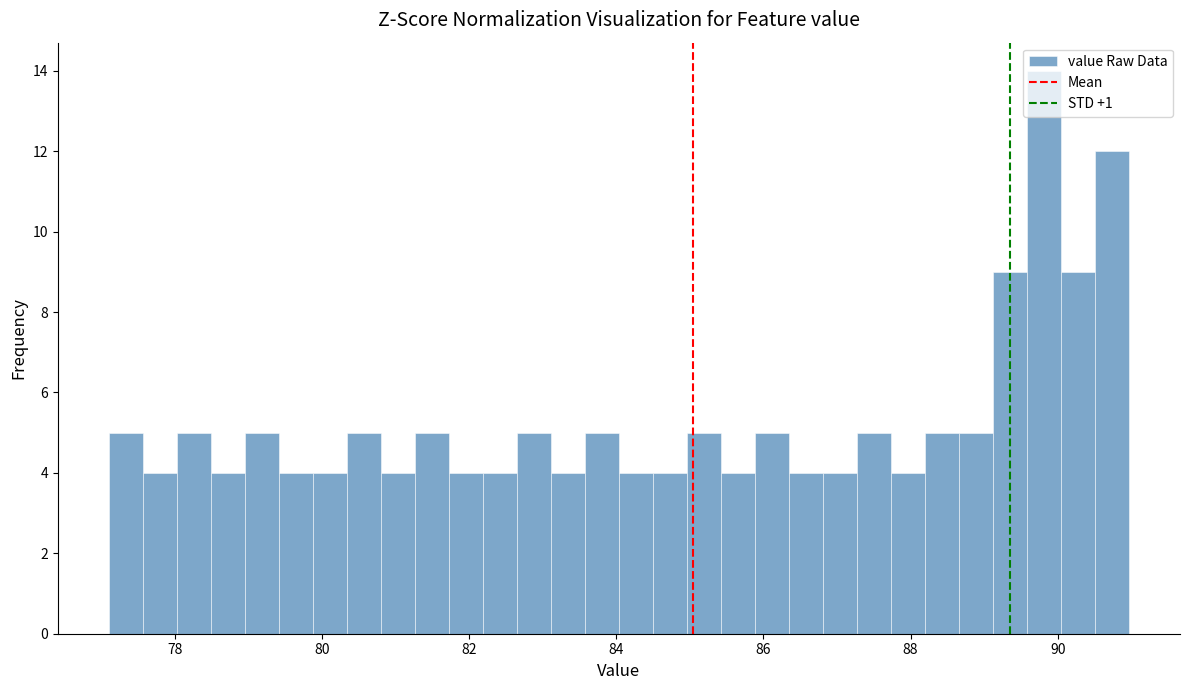

Read against the x-axis, roughly where is the centre of the tallest bar?

89.8